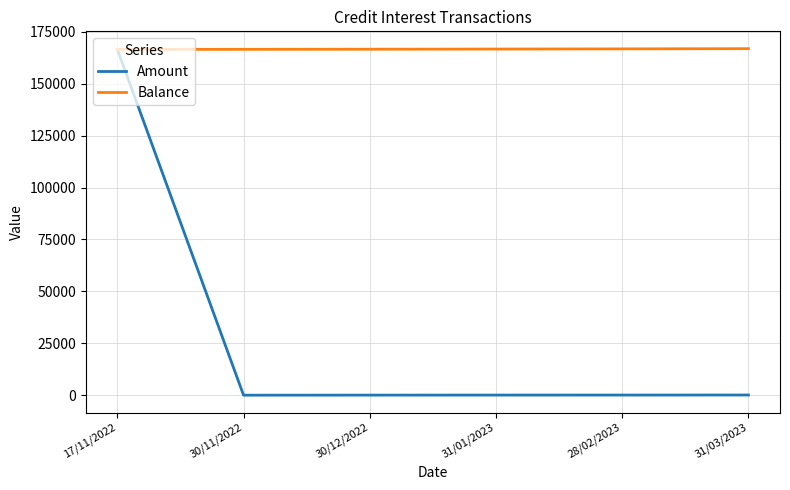

List the series in order of their overall mean, highest first.

Balance, Amount